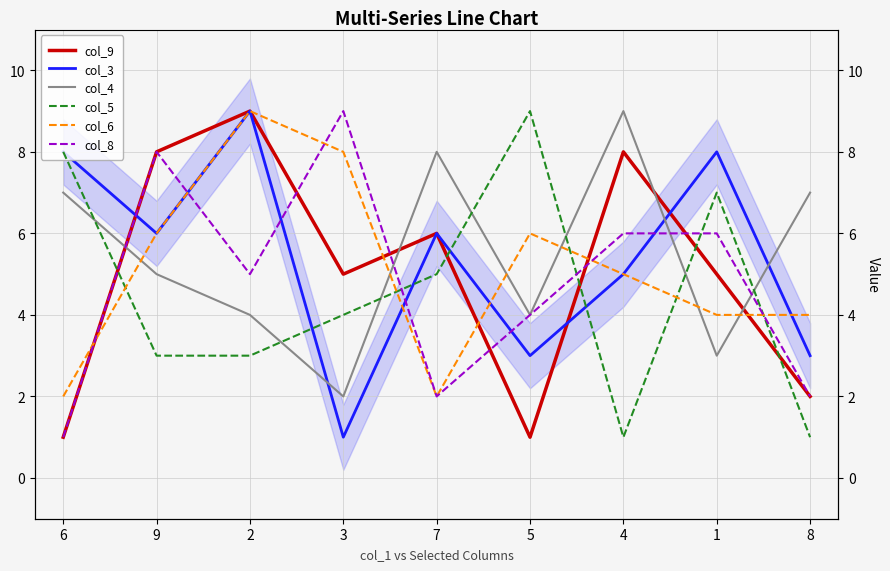

At which category does col_9 reach its first local peak?

2